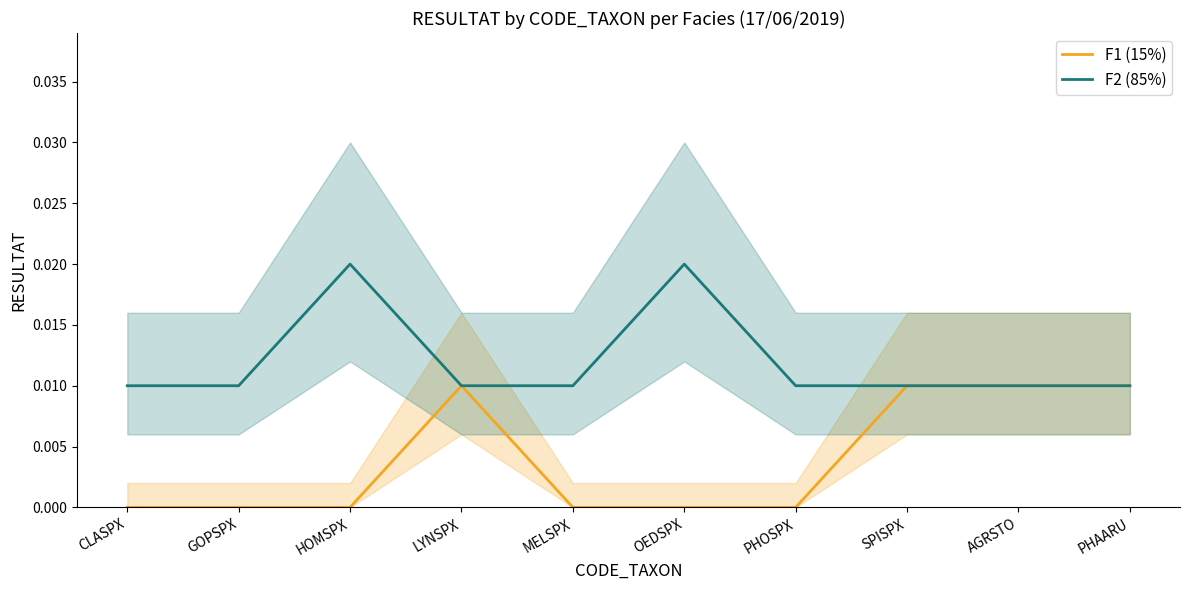

How many series are shown in this chart?

2